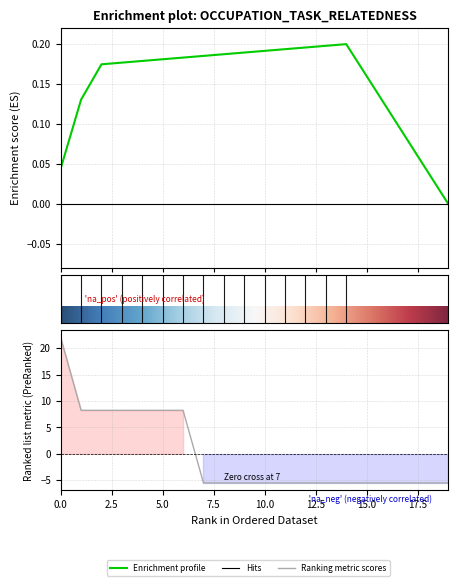

True or false: the data has more than 1 interior local peaks.

False